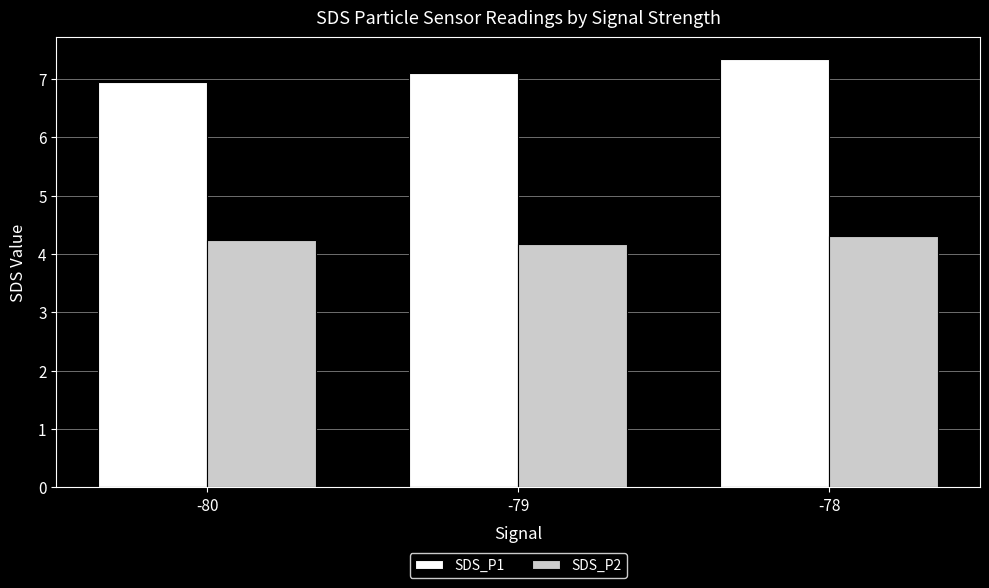

Reading left to right, transcribe all the data shown in this chart.

SDS_P1: 7.0	7.1	7.3
SDS_P2: 4.2	4.2	4.3